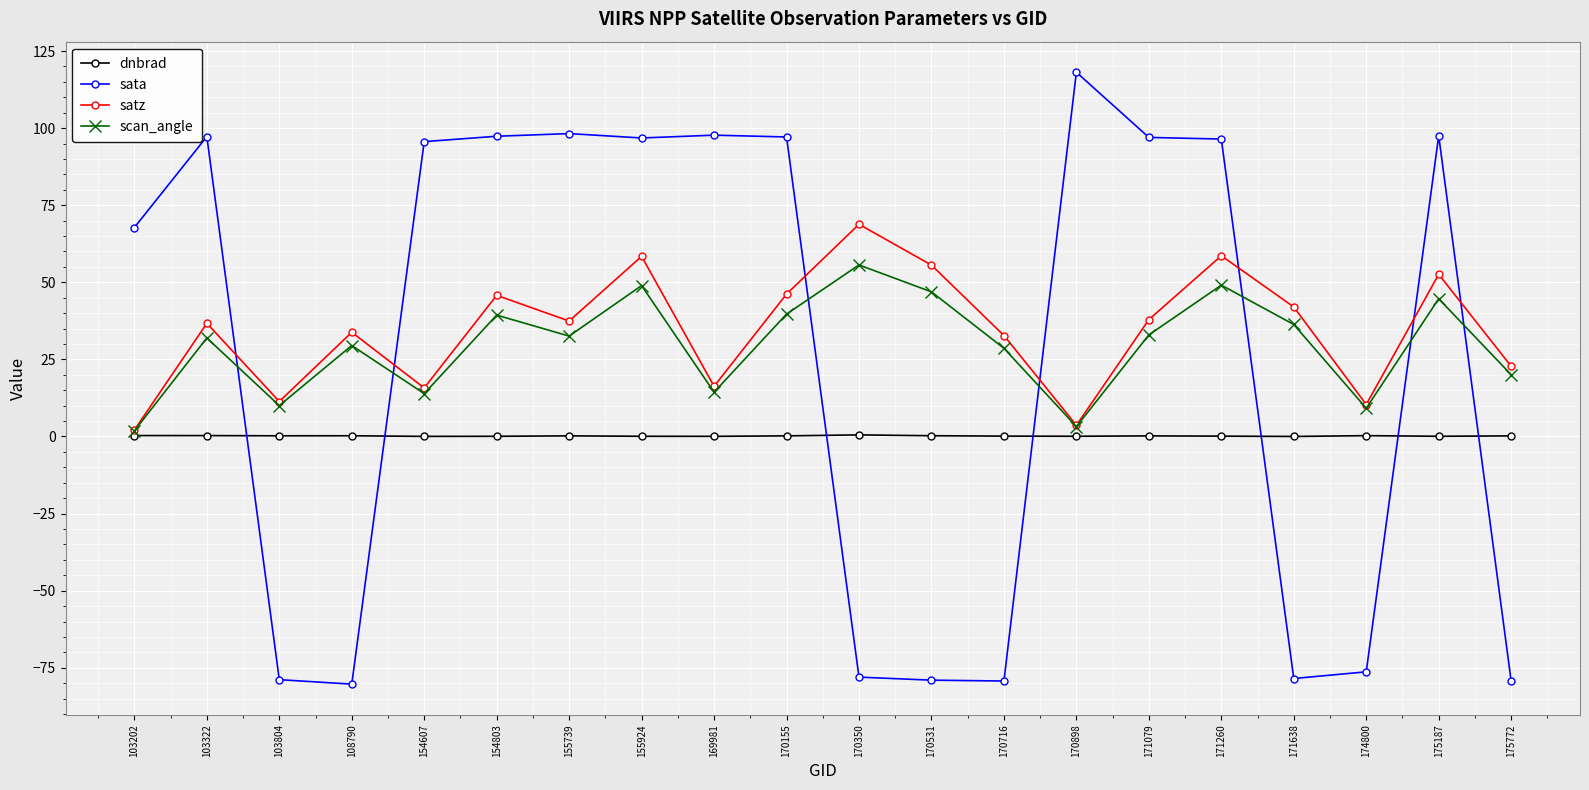

How many interior local valleys does the scan_angle series have?

6